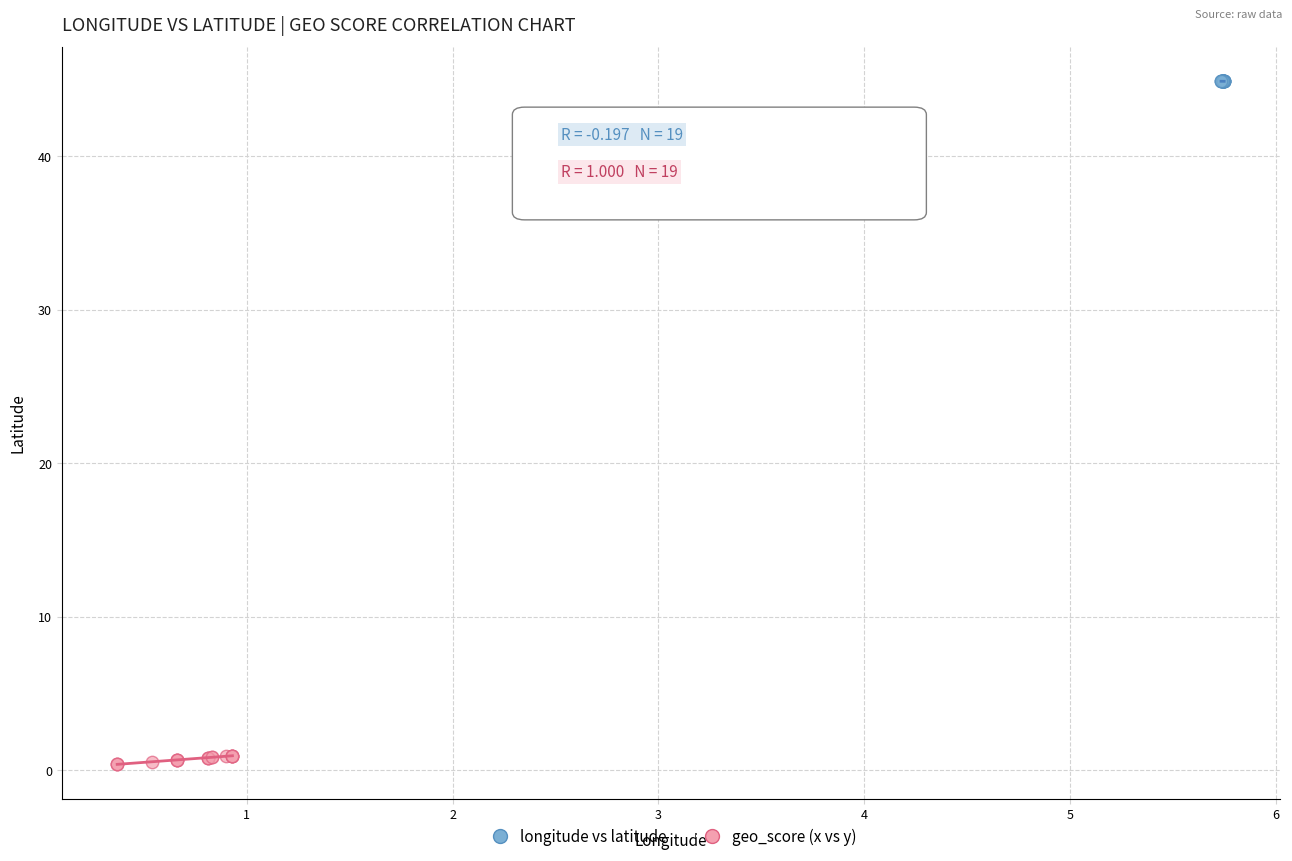

What are all the series names shown in the legend?

longitude vs latitude, geo_score (x vs y)